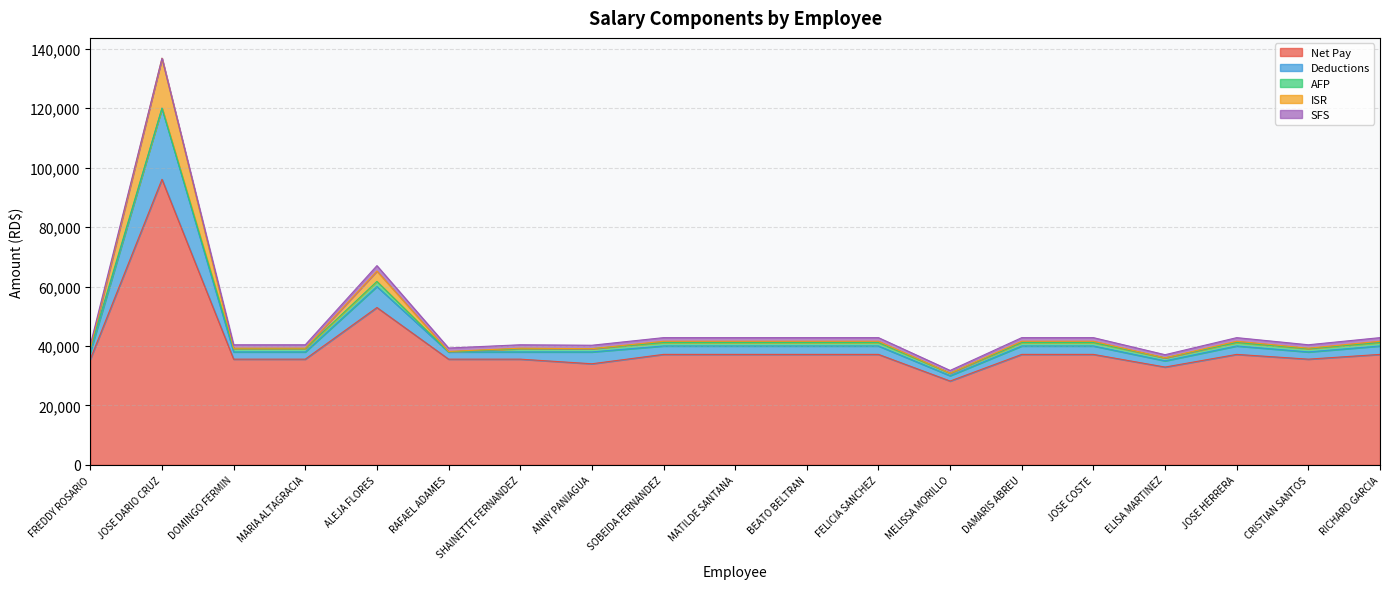

What is the lowest value of the Net Pay series?

28202.0